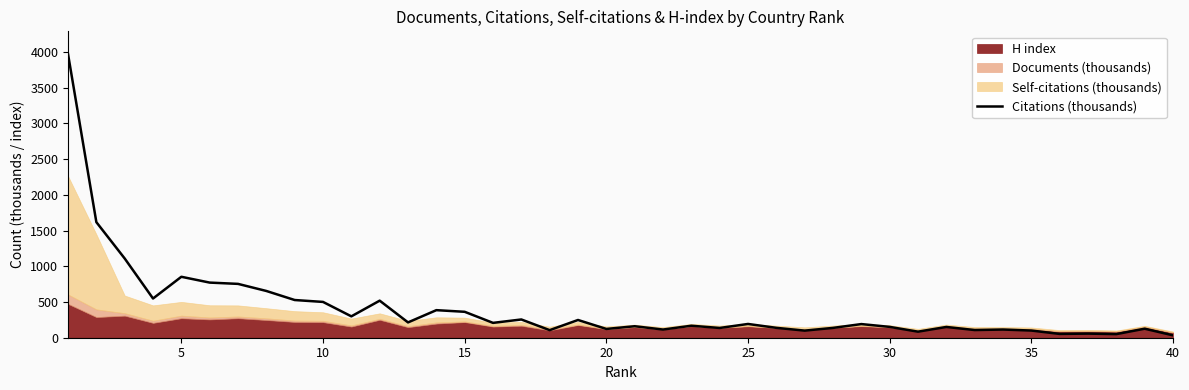

What is the value of the 12th point from the left?

518.7